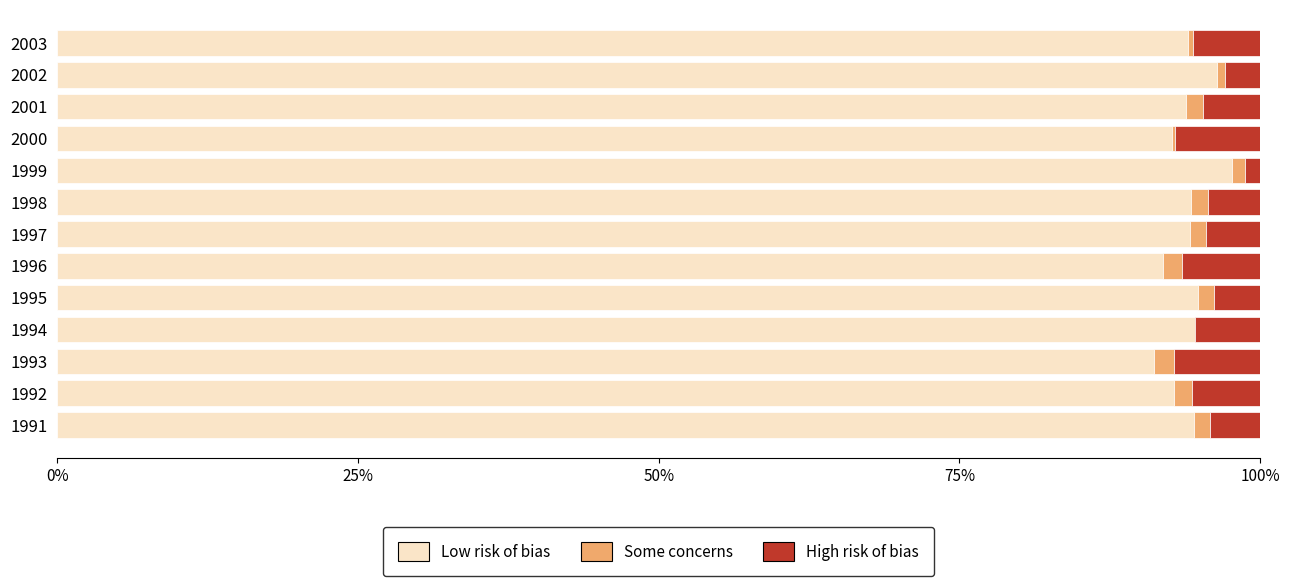

Is the value of Low risk of bias at 2003 greater than the value of High risk of bias at 2002?

Yes